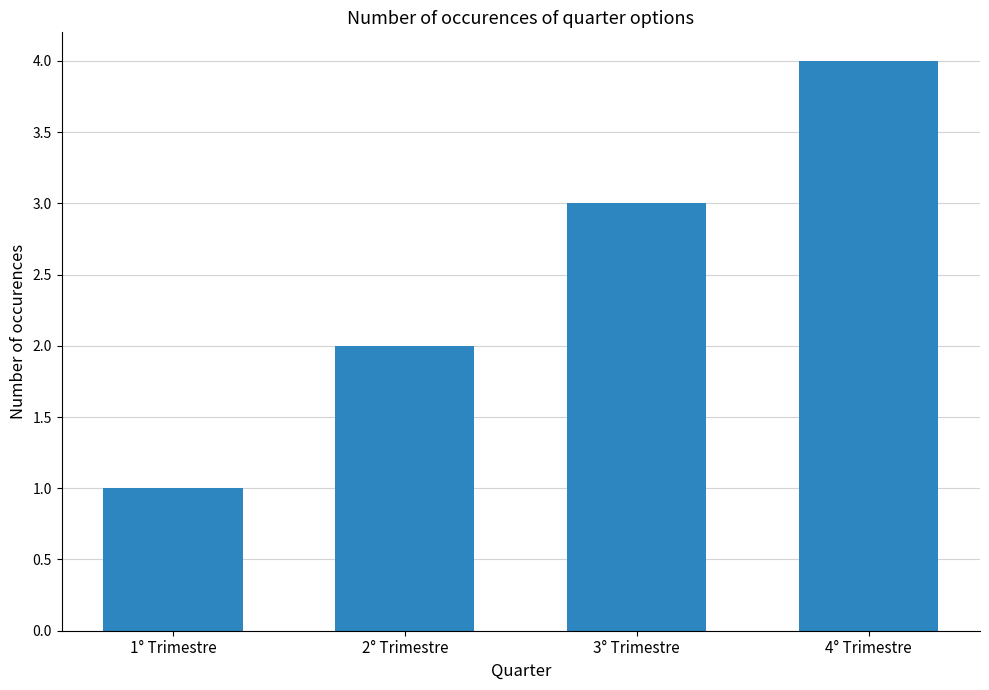

Reading left to right, extract all data points from this chart.

1° Trimestre=1	2° Trimestre=2	3° Trimestre=3	4° Trimestre=4